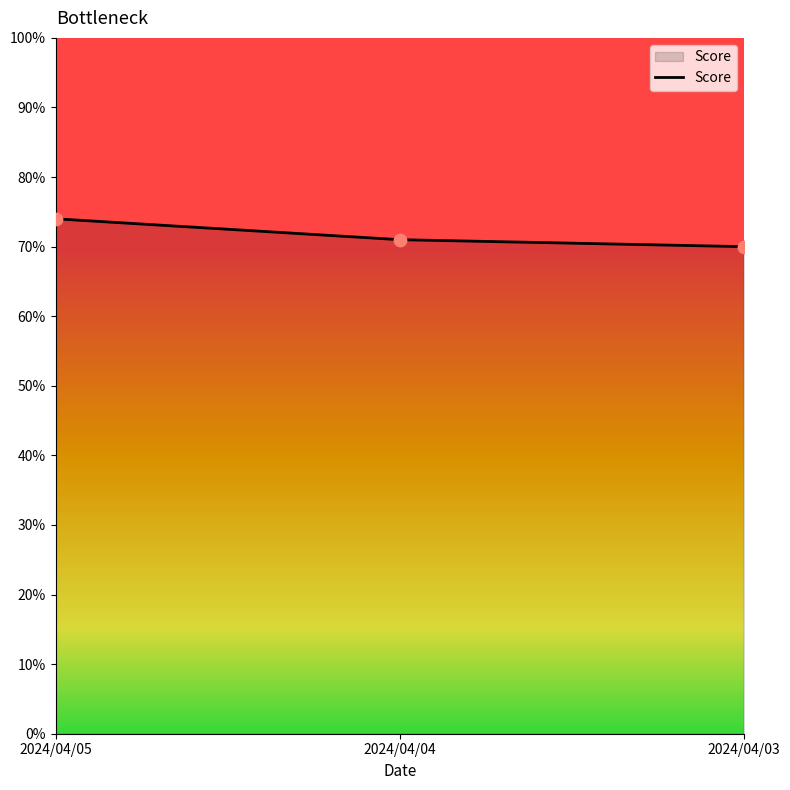

Between 2024/04/03 and 2024/04/05, which is larger?

2024/04/05